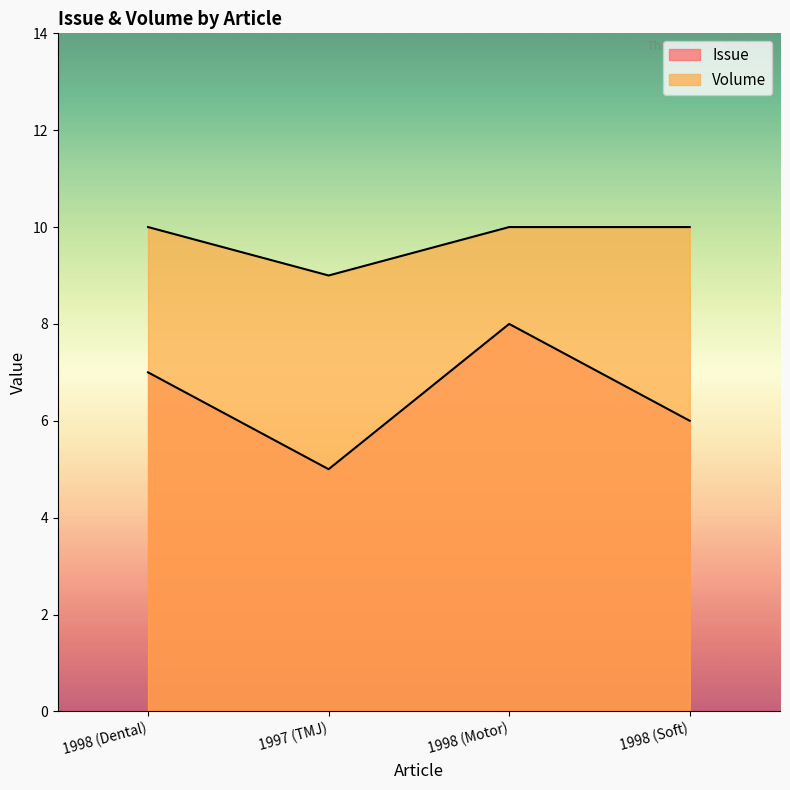

Is it true that Volume equals 5 at 1998 (Soft)?

False